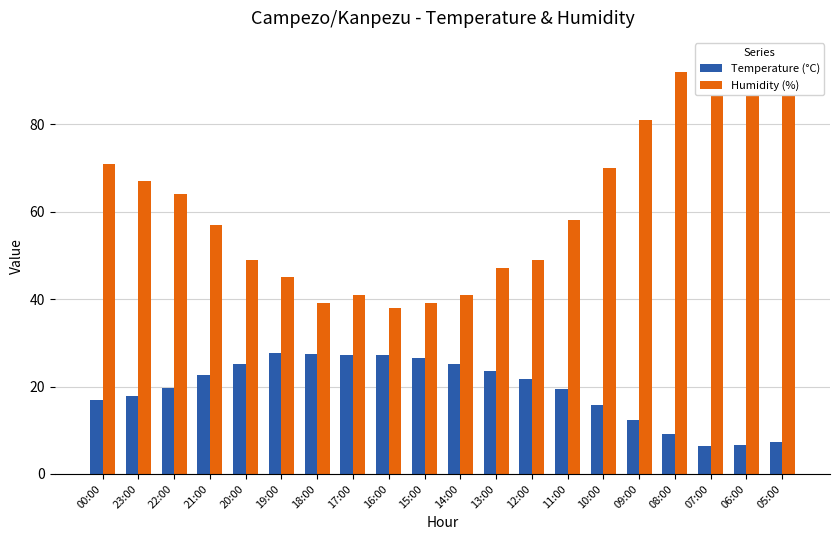

What is the label of the 7th bar from the right?

11:00